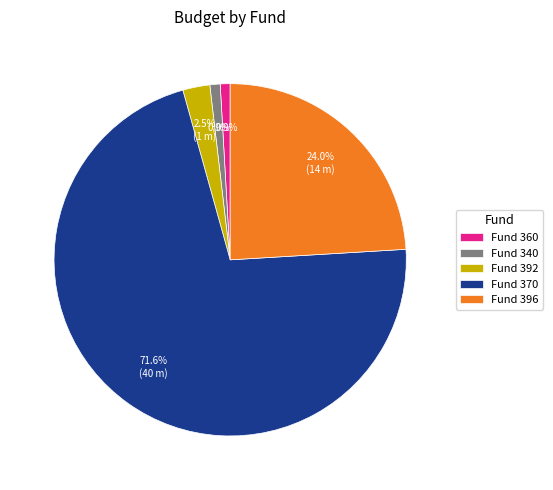

Count the number of slices in the pie.

5